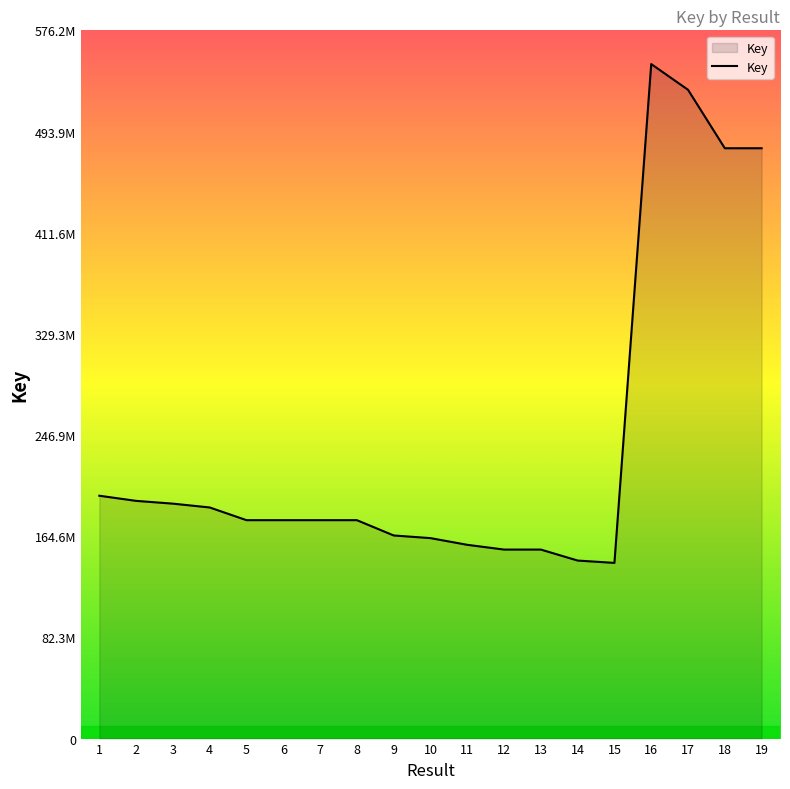

Is this an area chart (filled region under the line)?

Yes